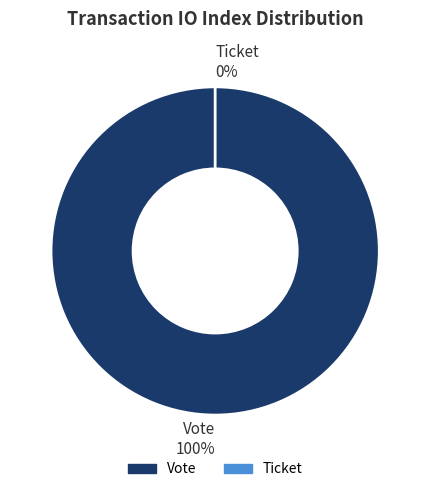

To the nearest percent, what portion does Vote represent?

100%